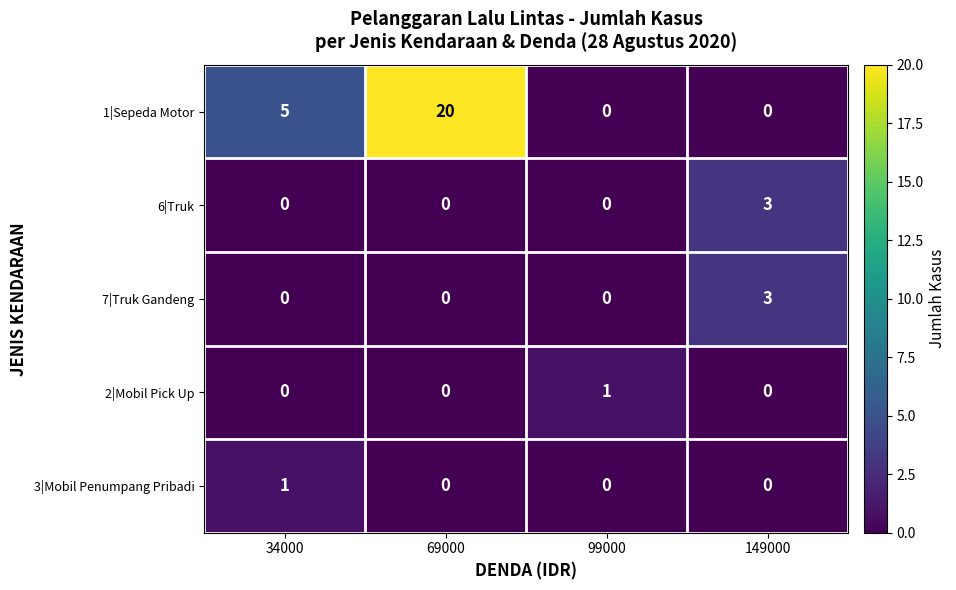

Which series changed the most between 34000 and 69000?

1|Sepeda Motor